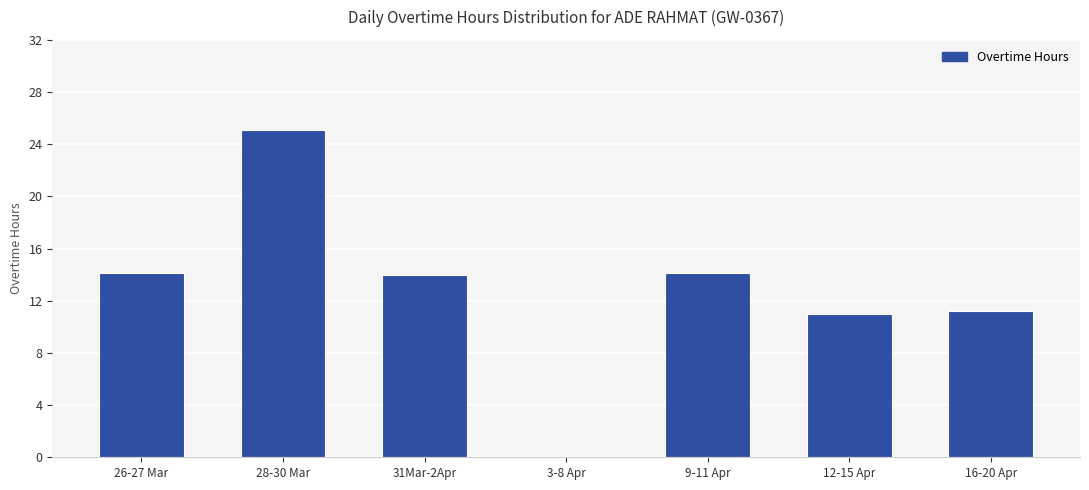

At which category does the chart reach its peak across all series?

28-30 Mar